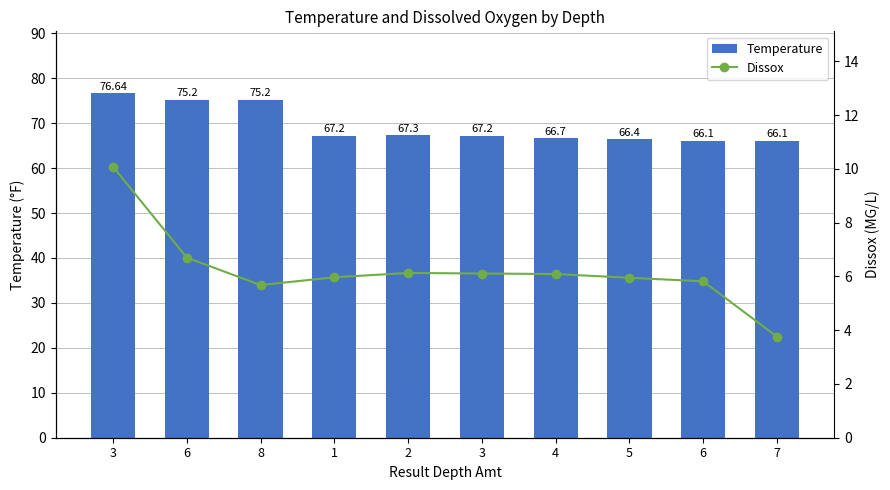

Reading left to right, list all the values displayed in this chart.

Temperature: 76.6	75.2	75.2	67.2	67.3	67.2	66.7	66.4	66.1	66.1
Dissox: 10.1	6.7	5.7	6.0	6.1	6.1	6.1	6.0	5.8	3.8